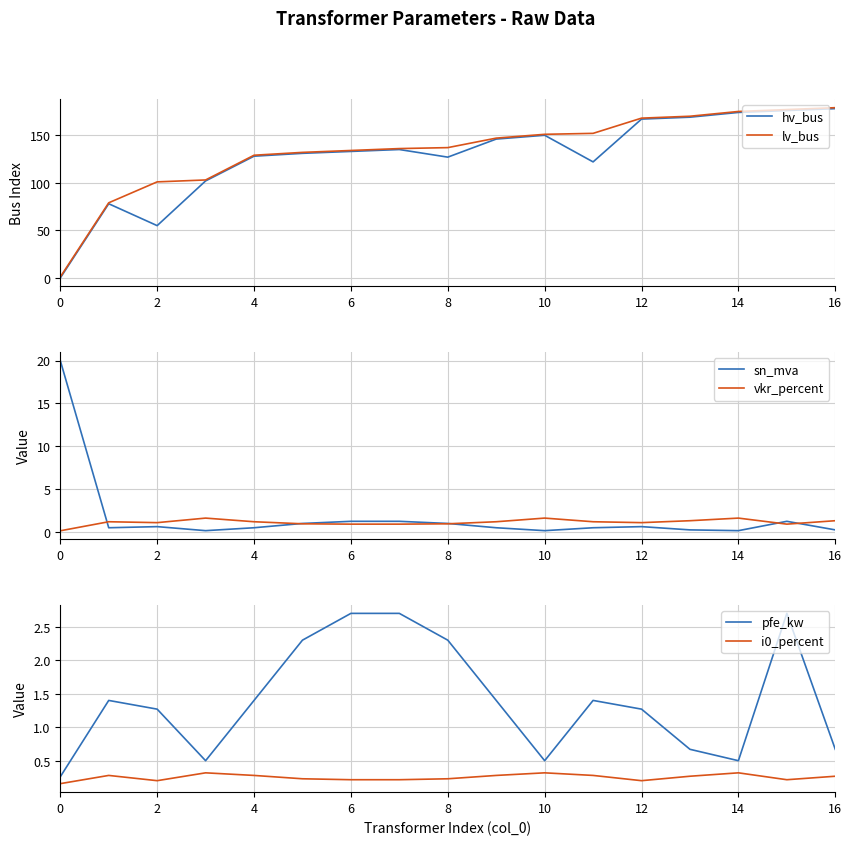

What is the maximum value for vkr_percent?

1.6